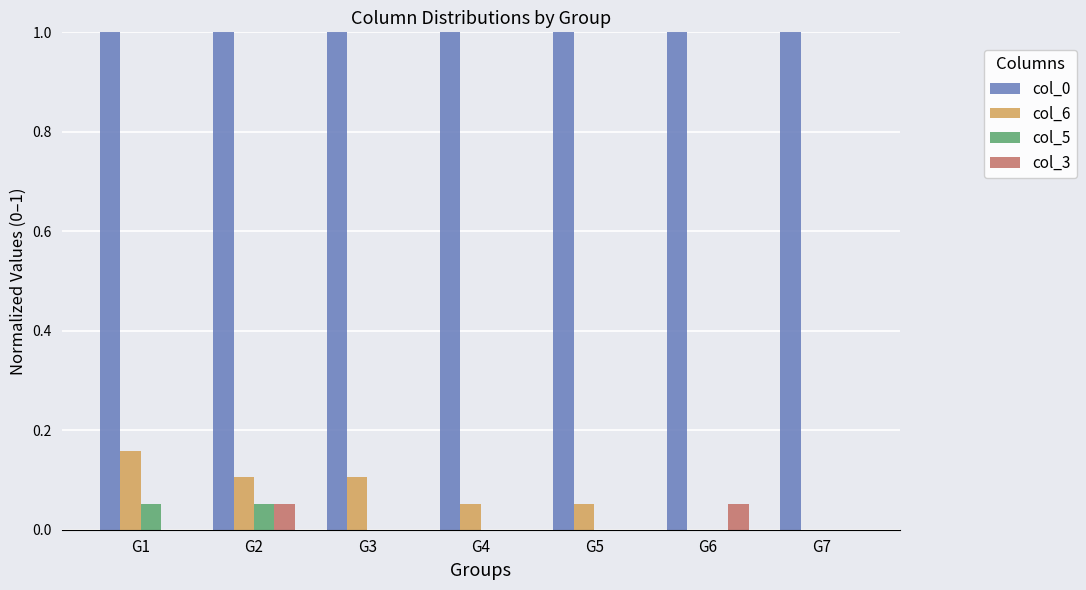

What is the greatest value displayed?

1.0